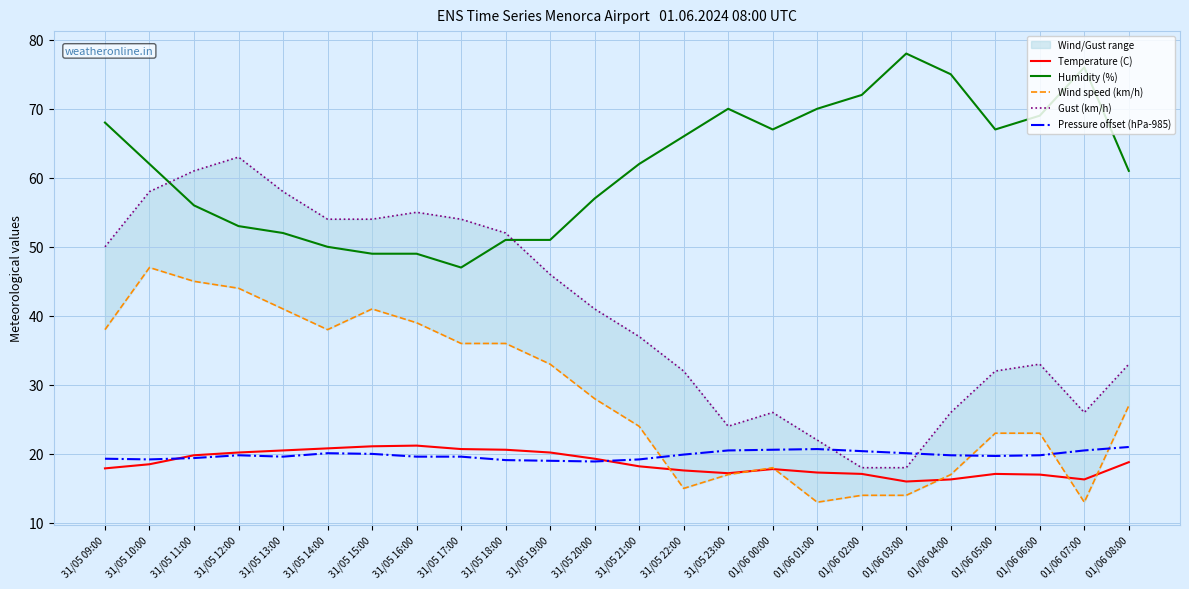

What is the minimum value for Gust (km/h)?

18.0